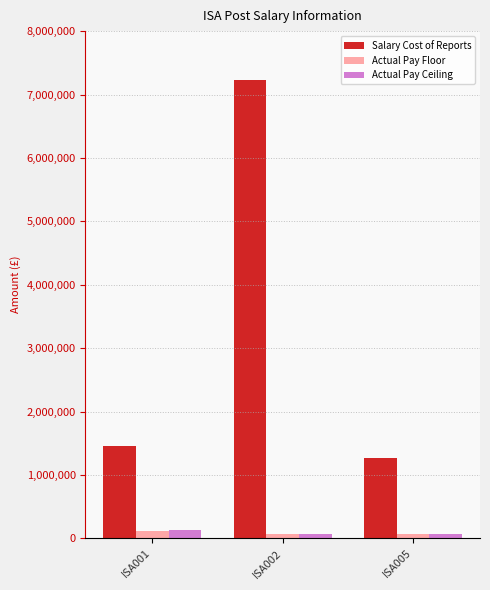

What is the maximum value for Salary Cost of Reports?

7227994